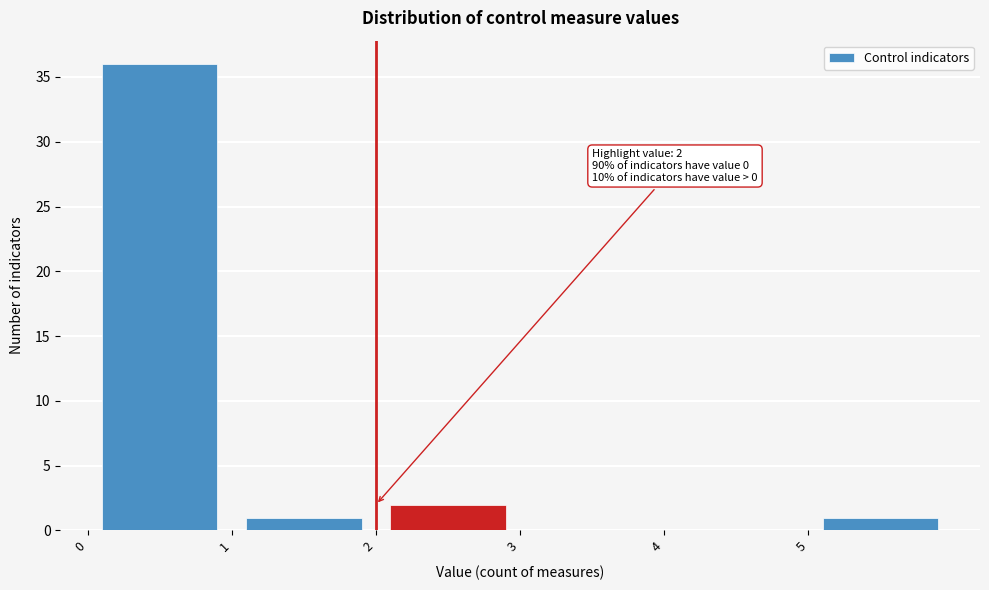

Over which range of the x-axis is the bar tallest?

0 to 1